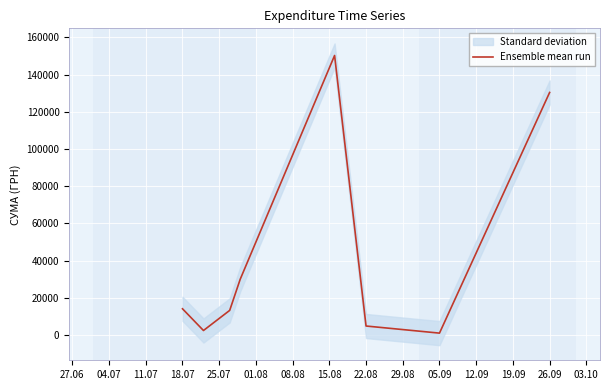

What is the maximum value for Ensemble mean run?

150229.0